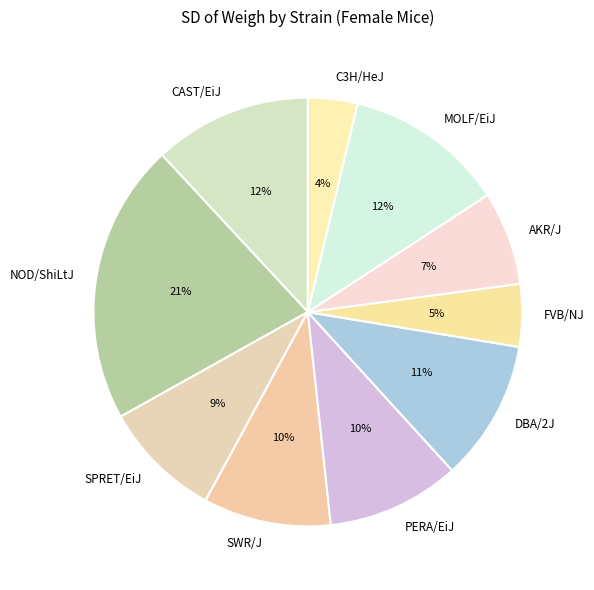

The AKR/J slice represents 1% of the pie. True or false?

False